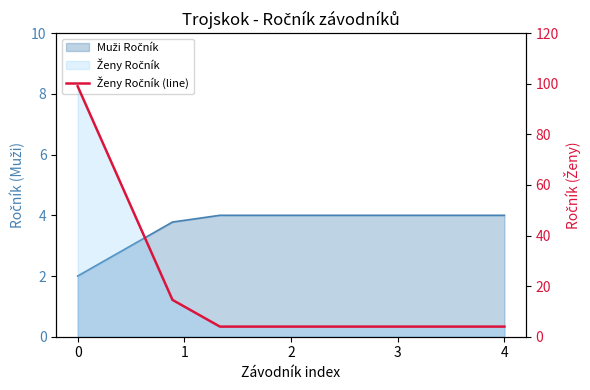

Does the chart display data point markers on the line(s)?

No